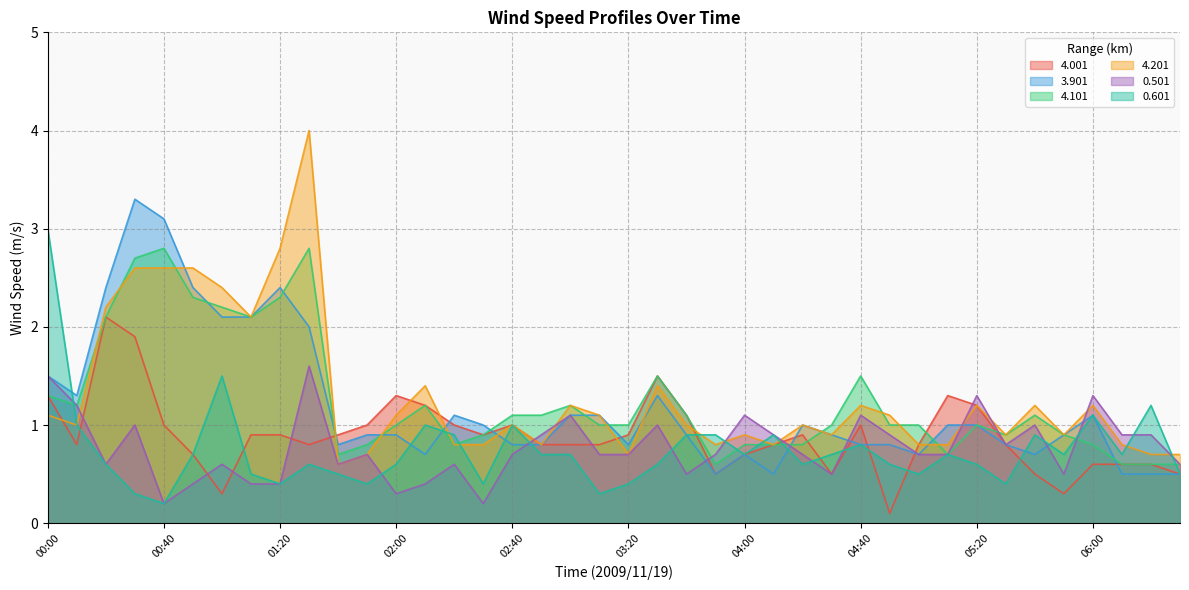

At 04:00, list the series in order from smallest to largest.

4.001, 3.901, 0.601, 4.101, 4.201, 0.501